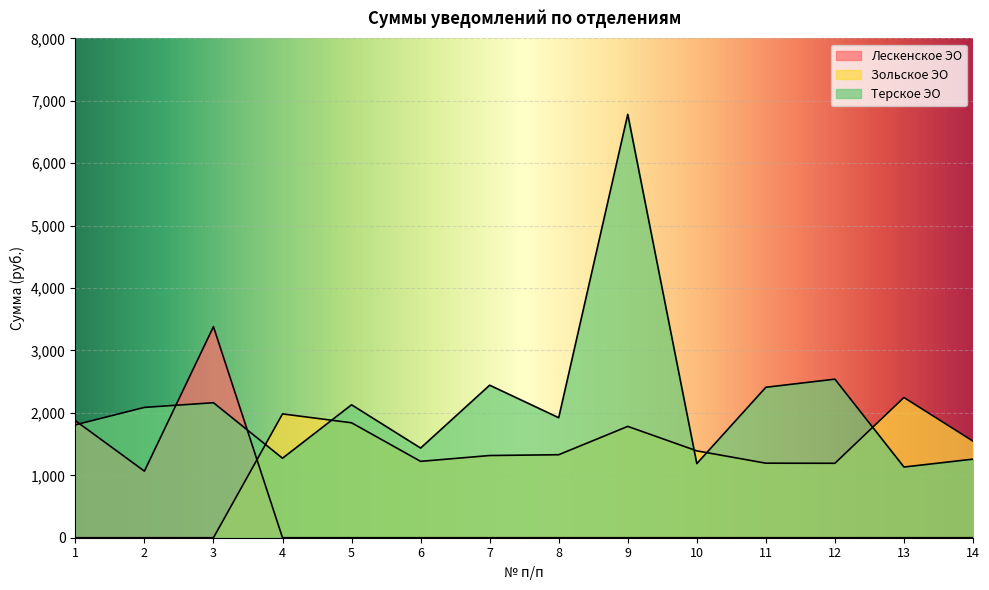

How many values in the Зольское ЭО series are below 1329?

7